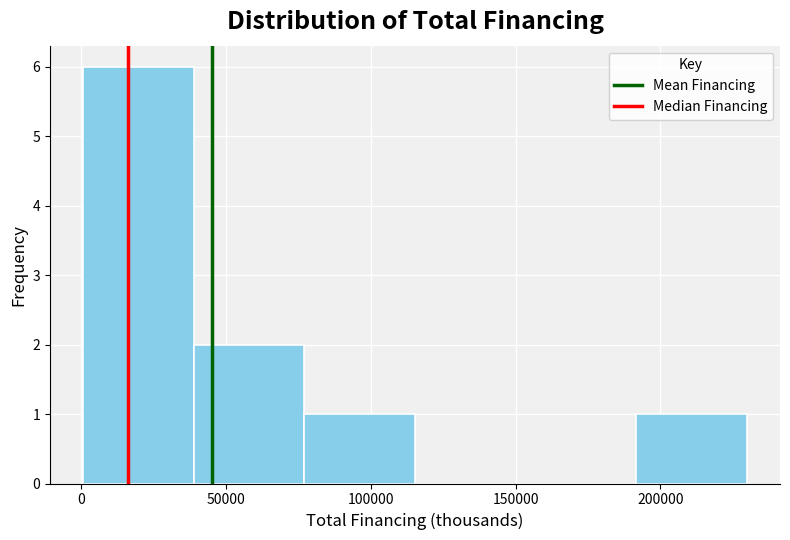

Reading left to right, transcribe this chart: for each bar, give the range it covers on the x-axis and its height. Neither the bar edges nor the heights are printed on the chart, so give them approximately, as read against the axes.

0 to 40000: 6
40000 to 75000: 2
75000 to 115000: 1
115000 to 155000: 0
155000 to 190000: 0
190000 to 230000: 1